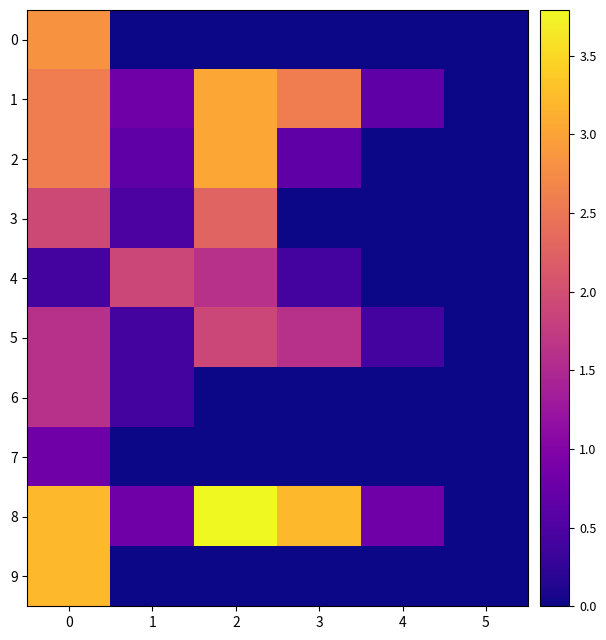

Which series has the largest total across all categories?

8